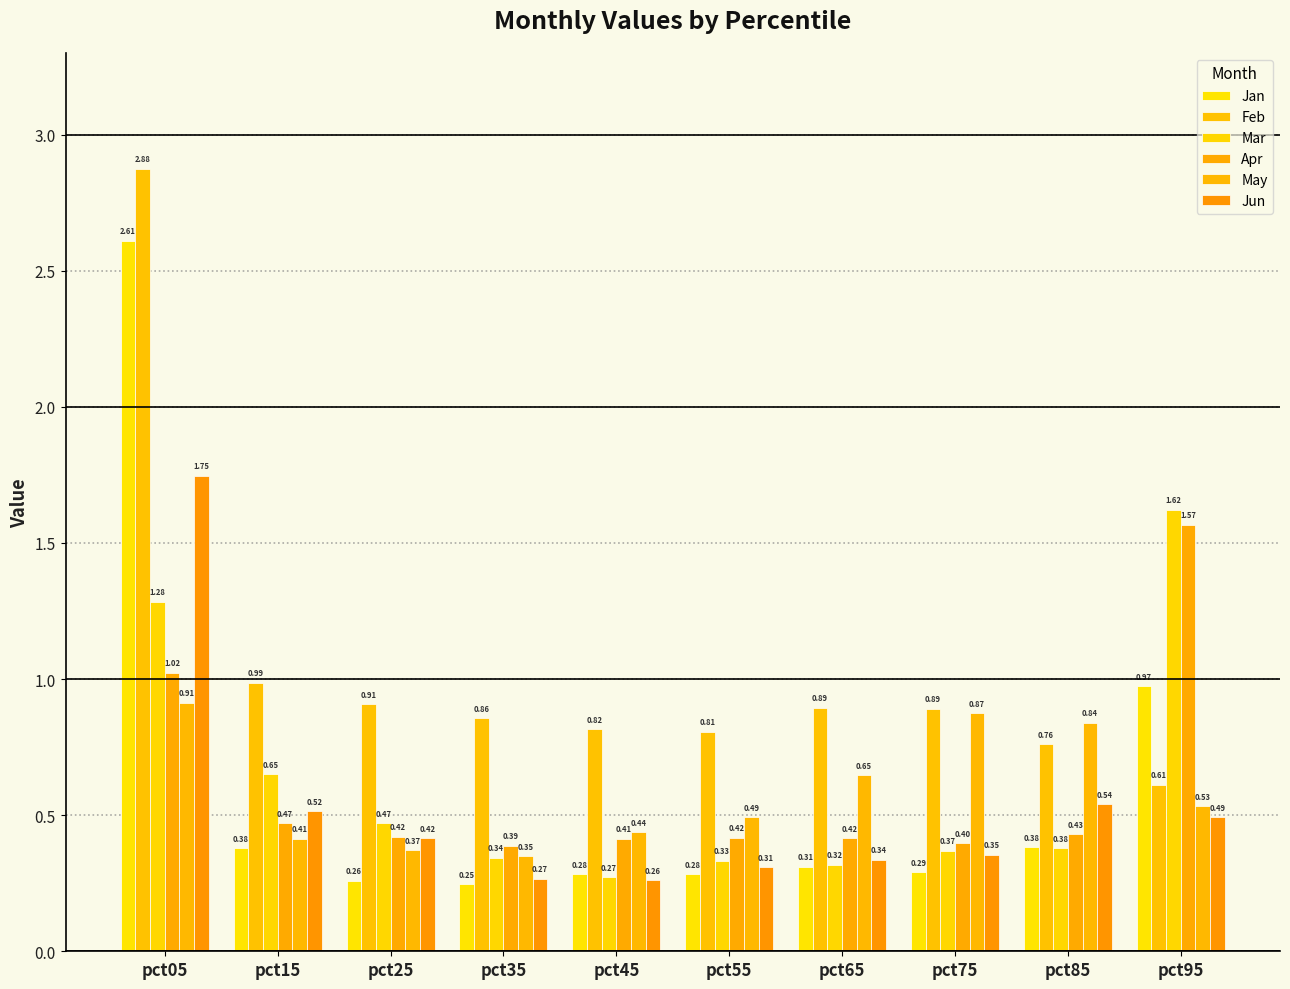

Is it true that May equals 0.5 at pct35?

False